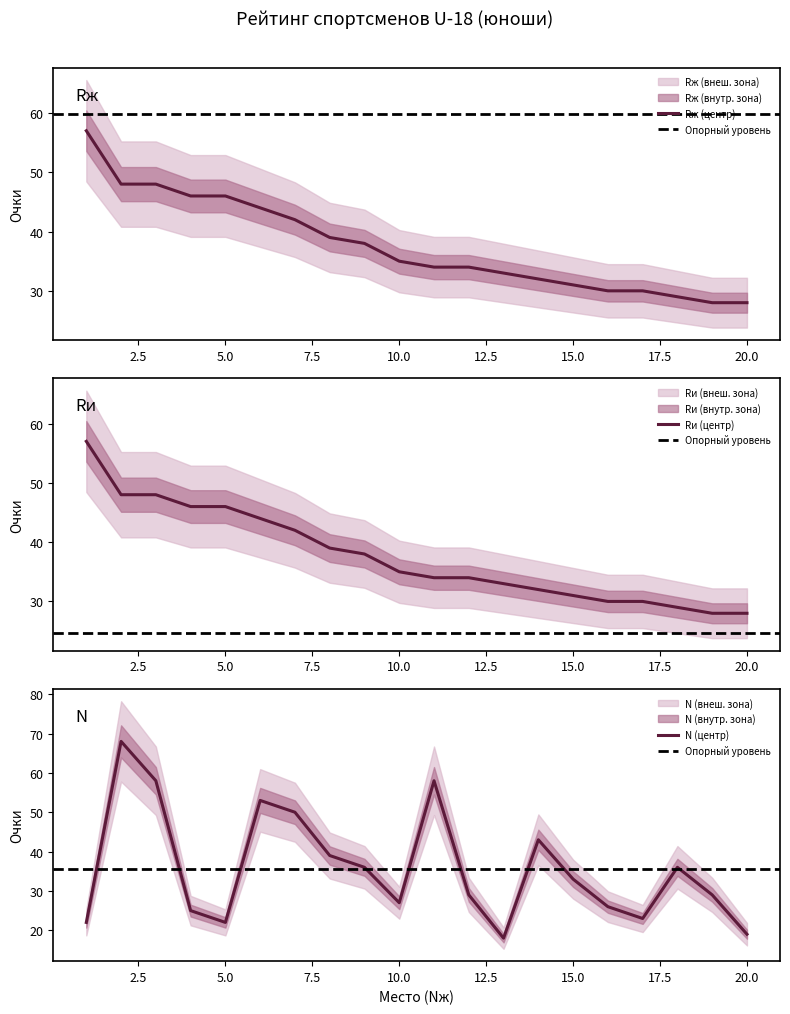

True or false: Rж has more than 1 points higher than both neighbors.

False